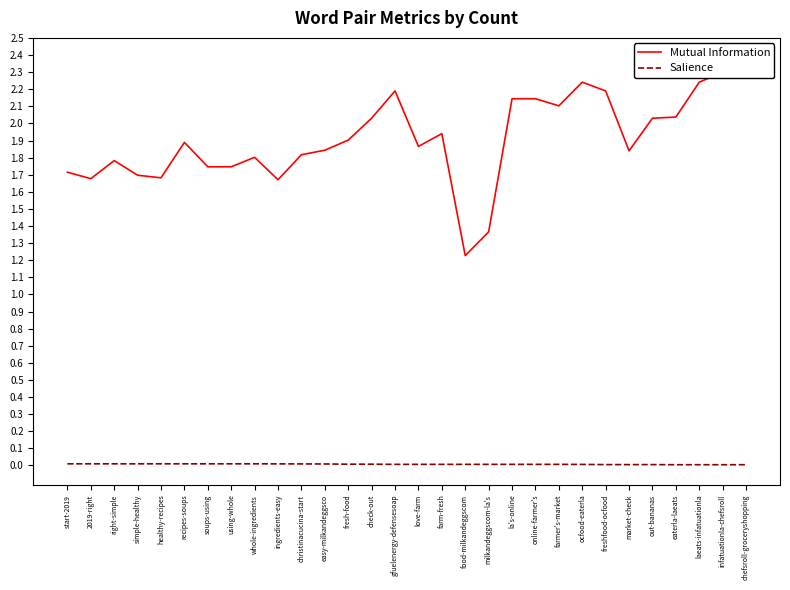

Does the chart have visible grid lines?

No